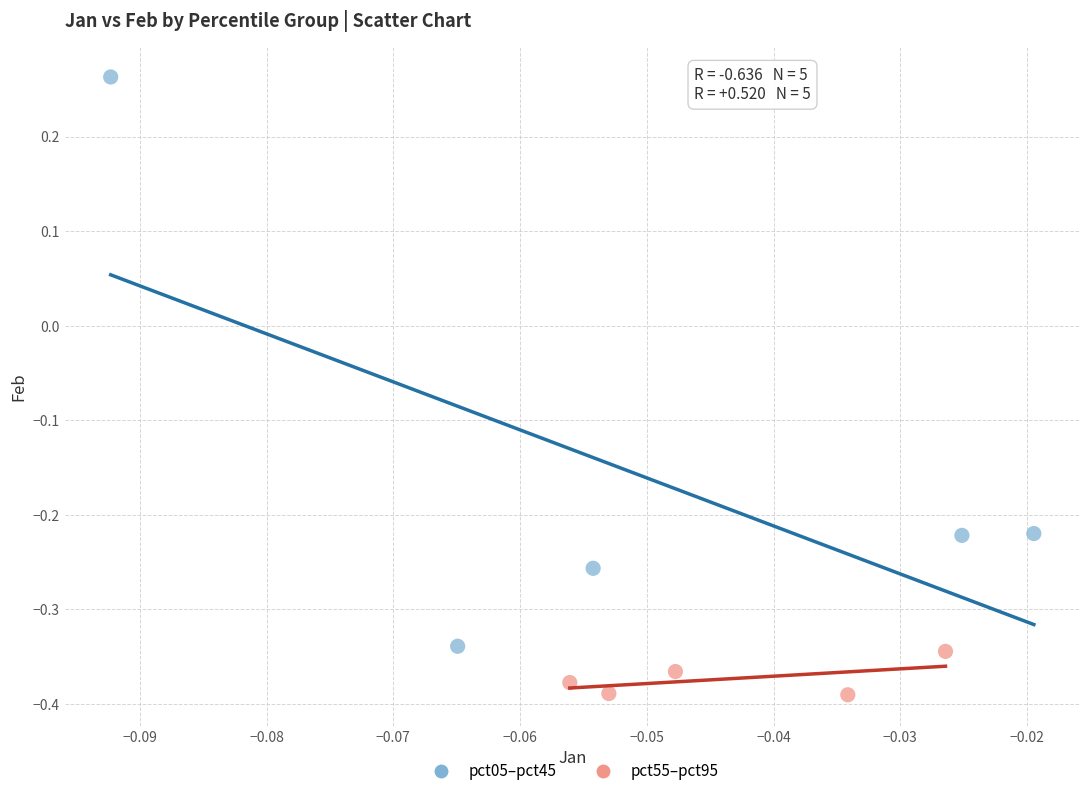

Which series contains the highest Y value?

pct05–pct45